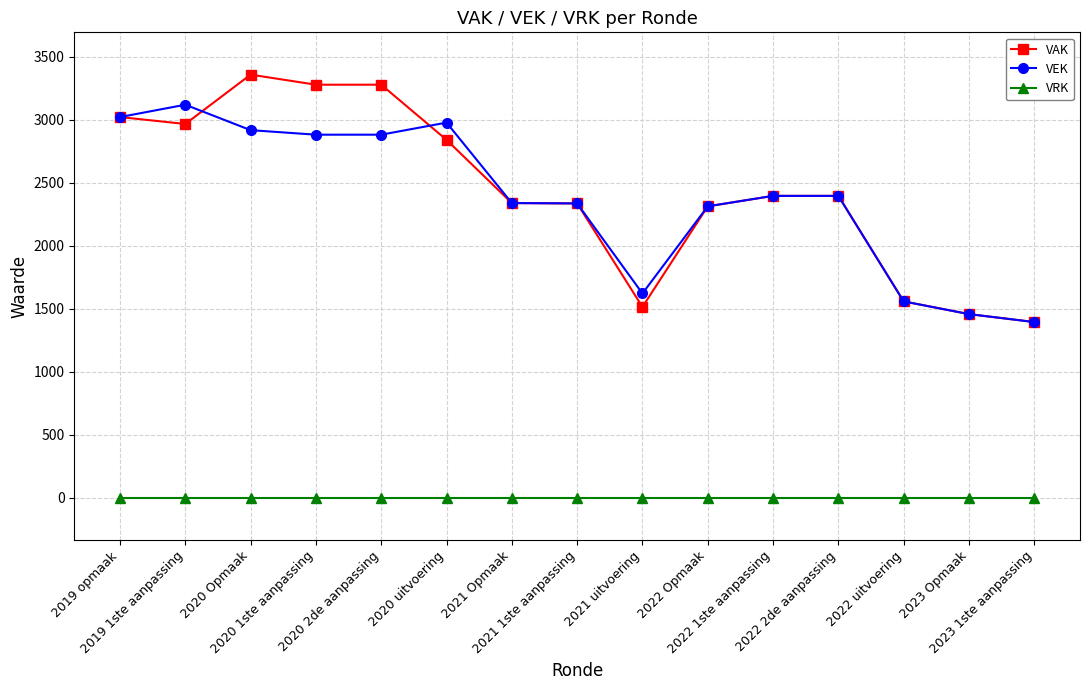

Rank the series by their maximum value, from lowest to highest.

VRK, VEK, VAK